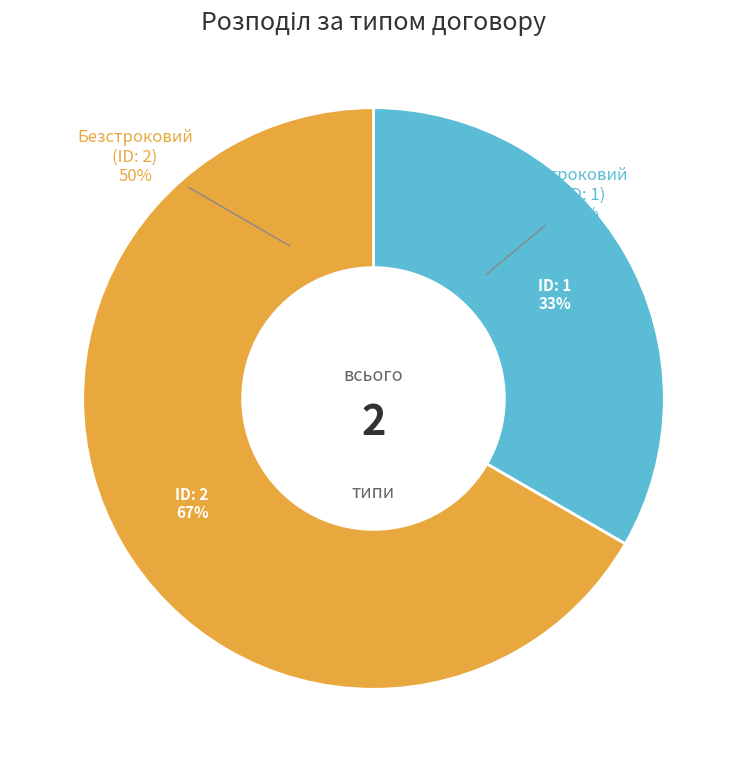

Which category has the smallest portion of the pie?

Строковий